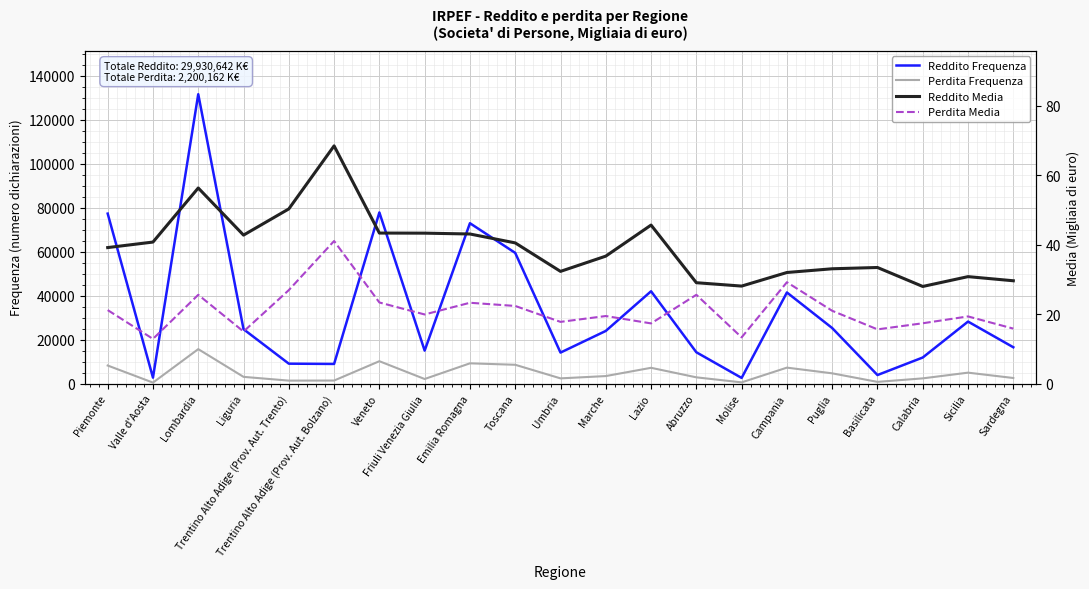

Is it true that Reddito Frequenza equals 131677.0 at Lombardia?

True